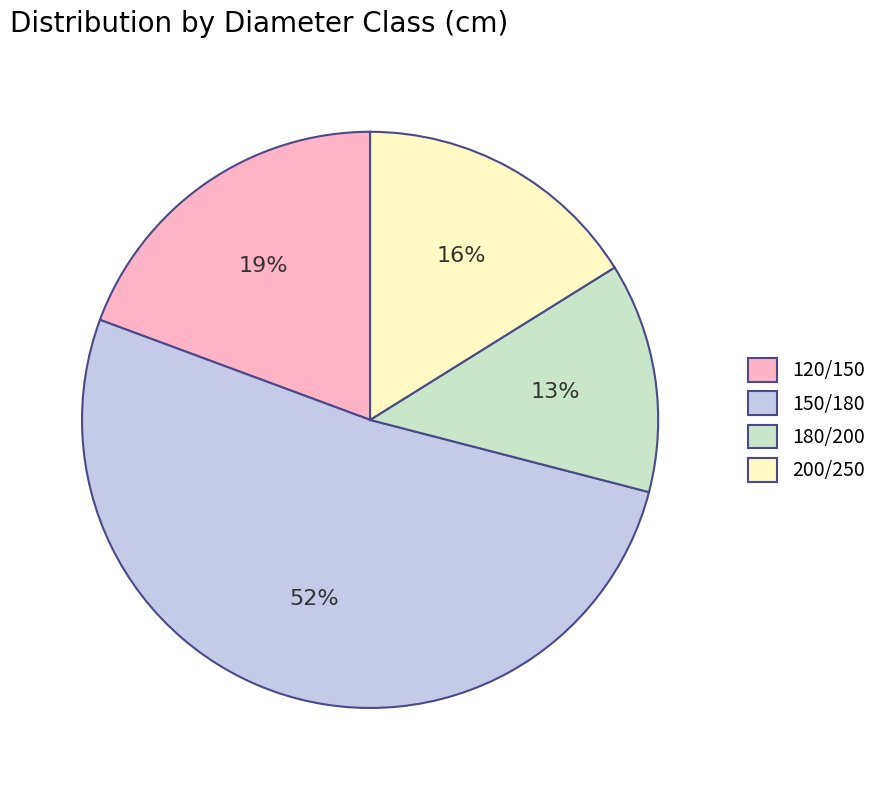

How many slices are in this pie chart?

4